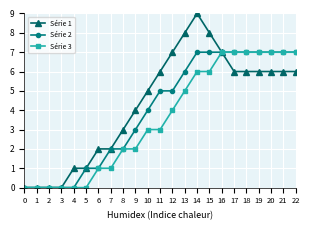

What value does the Série 1 series have at 22?

6